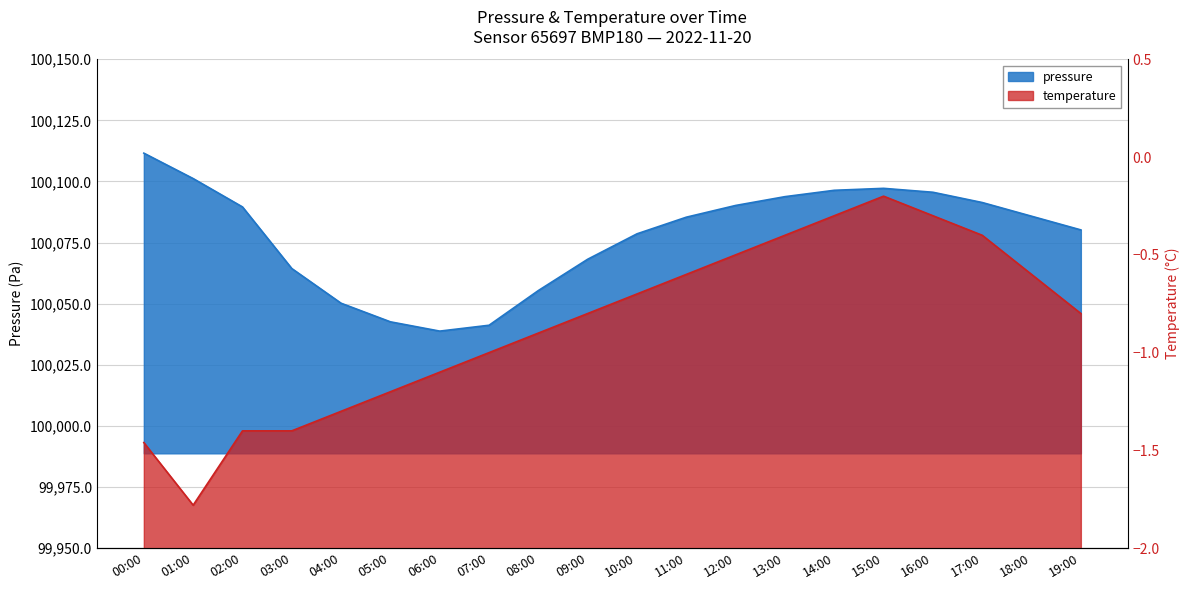

What is the difference between the second highest and minimum values in the temperature series?

1.5